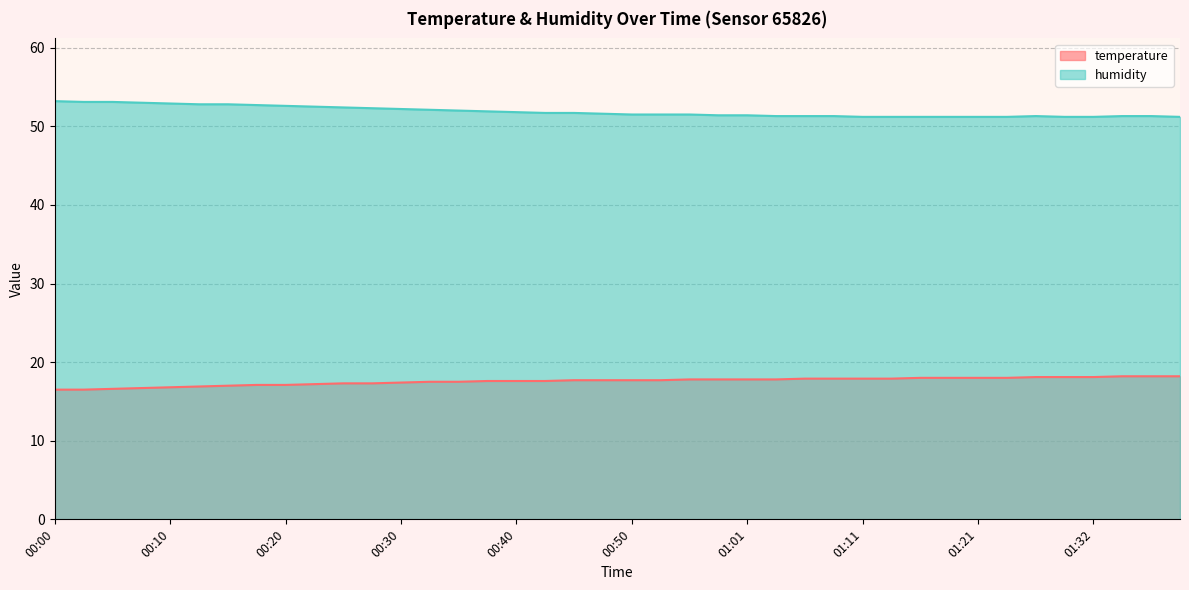

What is the sum of all temperature values?

702.7